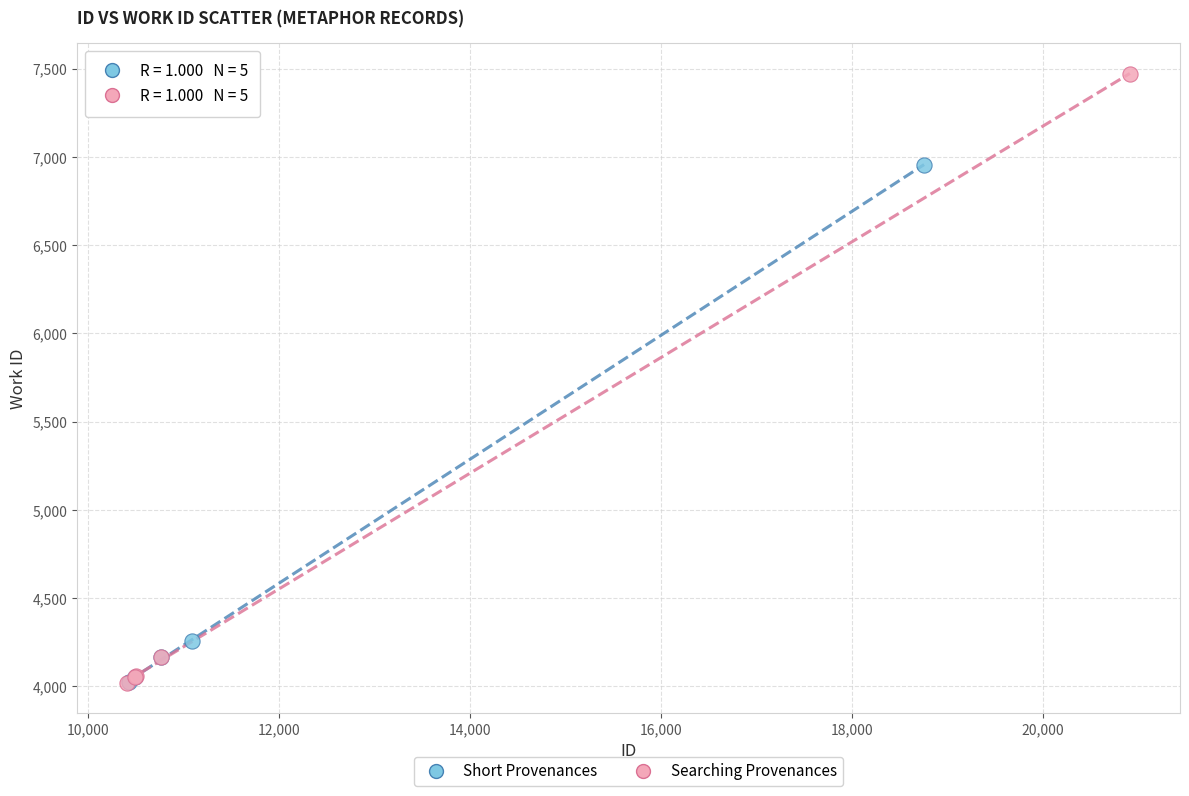

Which series has the largest Y range (max minus min)?

Searching Provenances